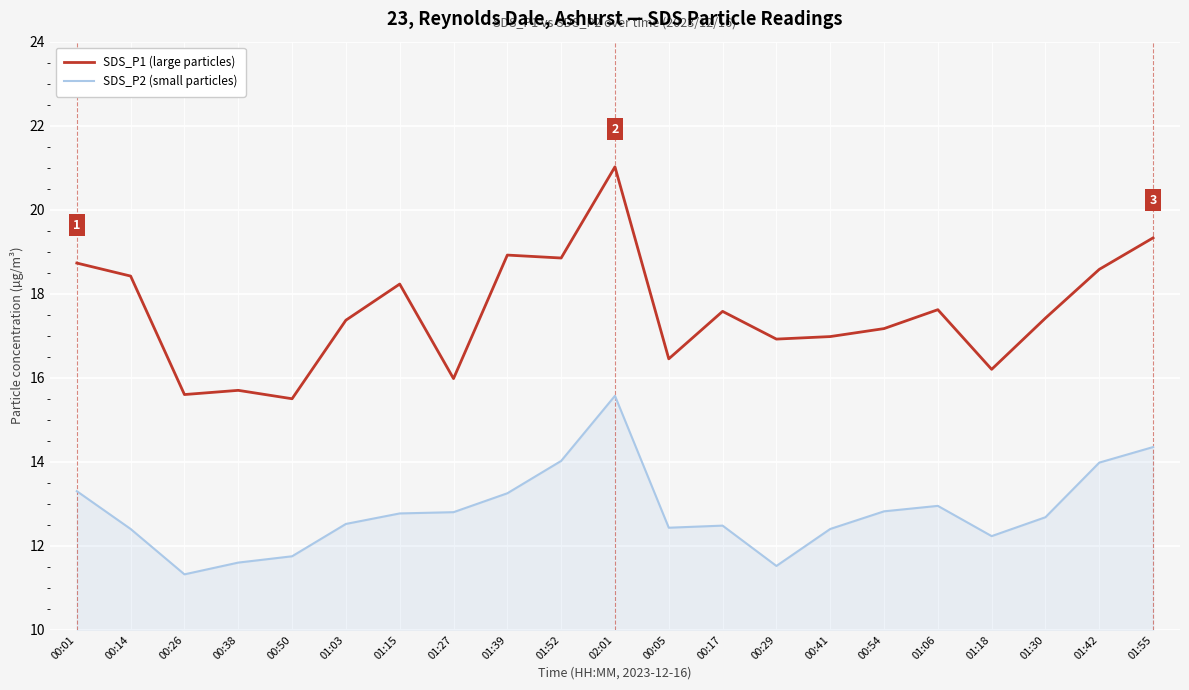

At 01:42, list the series in order from smallest to largest.

SDS_P2 (small particles), SDS_P1 (large particles)